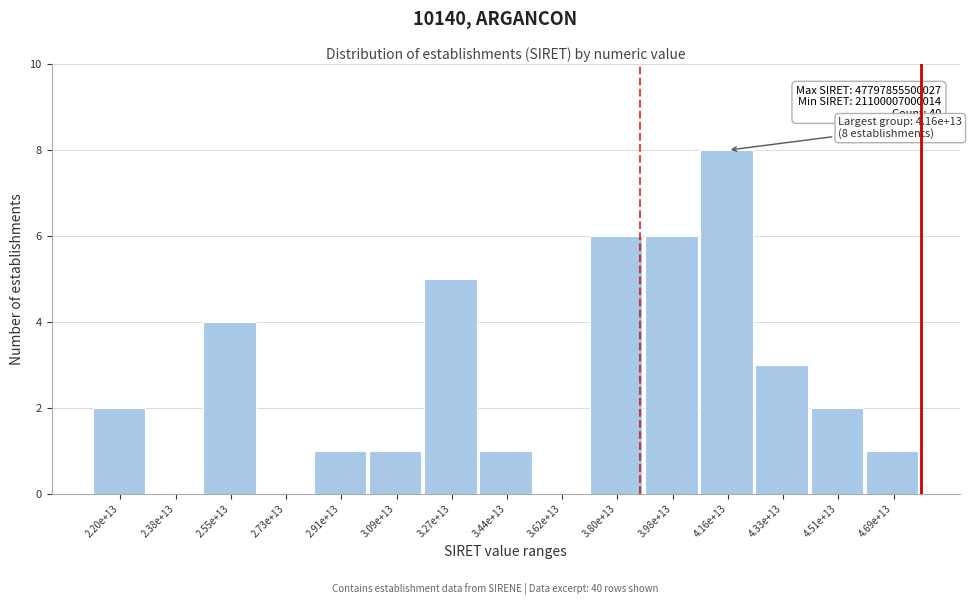

Reading right to left, list all the values displayed in this chart.

4.69e+13=1	4.51e+13=2	4.33e+13=3	4.16e+13=8	3.98e+13=6	3.80e+13=6	3.62e+13=0	3.44e+13=1	3.27e+13=5	3.09e+13=1	2.91e+13=1	2.73e+13=0	2.55e+13=4	2.38e+13=0	2.20e+13=2